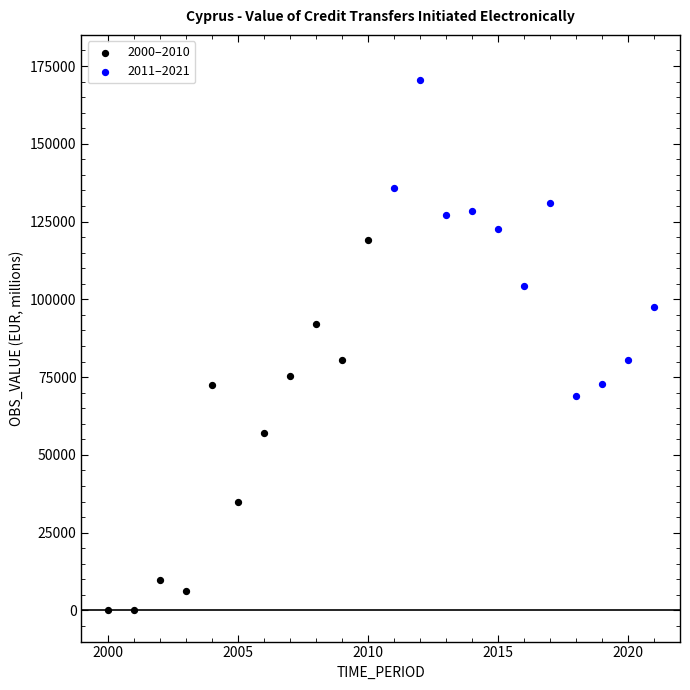

Which series reaches the minimum Y coordinate?

2000–2010